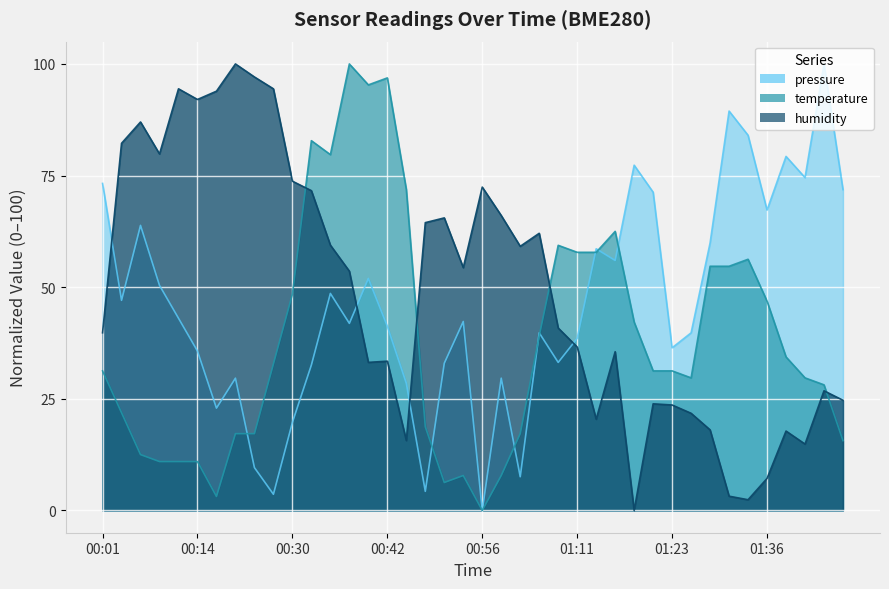

Where is humidity nearest to the value 50?

00:38